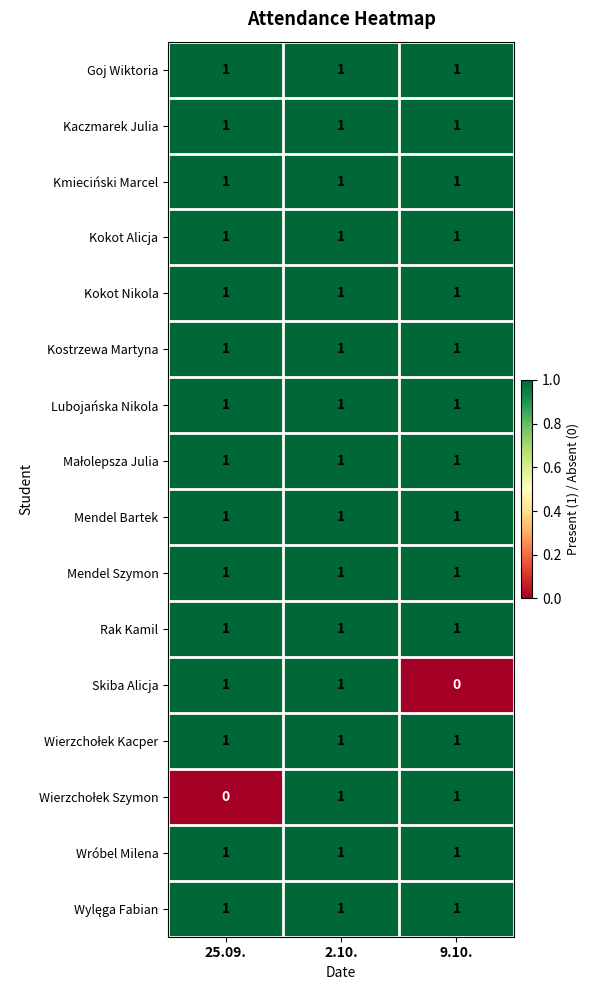

At which category is the sum across all series the highest?

2.10.